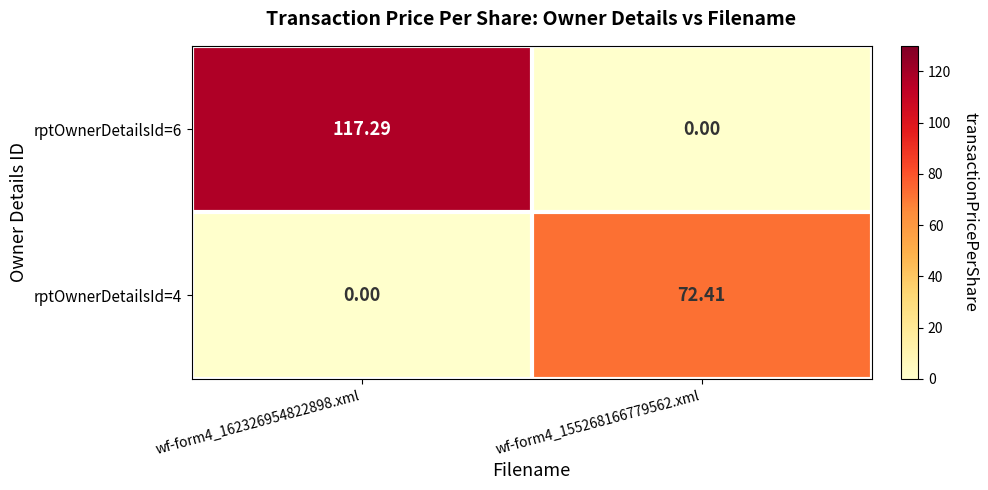

Is the value of rptOwnerDetailsId=4 at wf-form4_155268166779562.xml greater than the value of rptOwnerDetailsId=6 at wf-form4_162326954822898.xml?

No